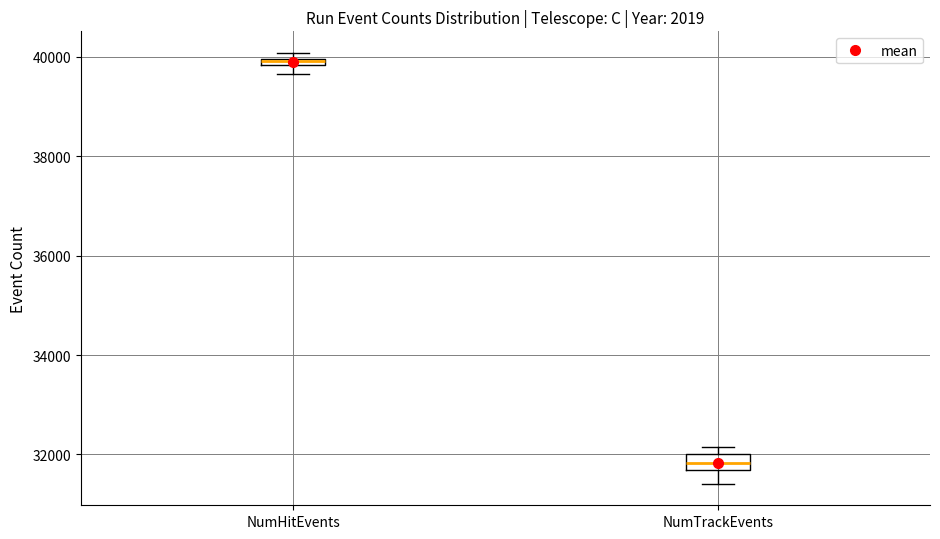

Where is the upper edge of the box for NumTrackEvents on the y-axis? The values are not printed on the chart, so give them approximately, as read against the axis.

32000